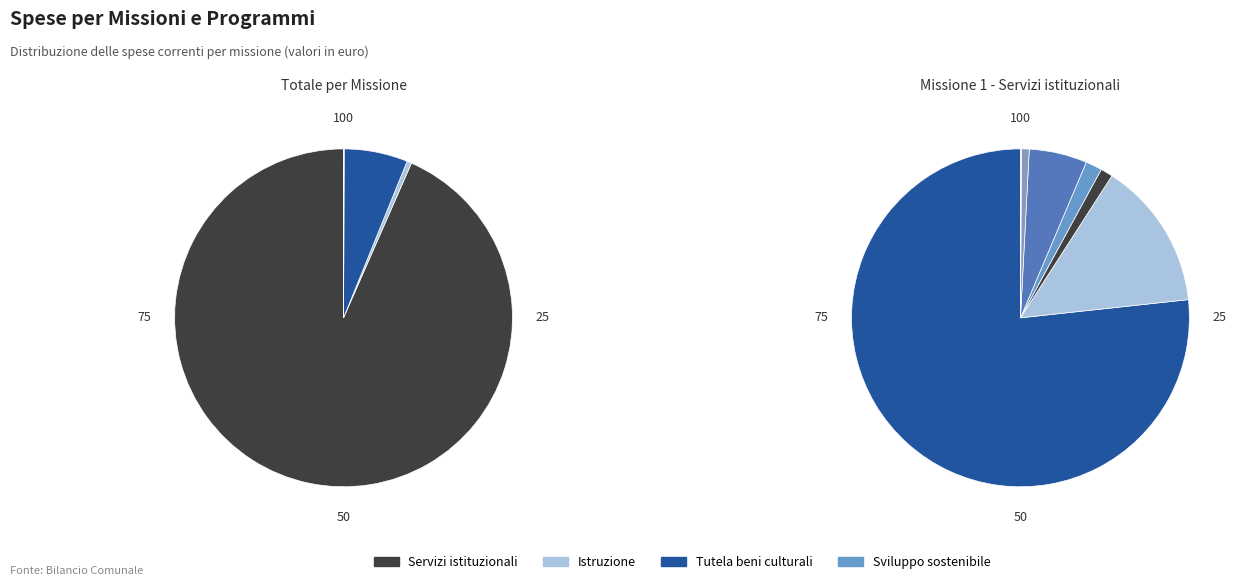

To the nearest percent, what is the difference between the largest and smallest slice percentages?

93%